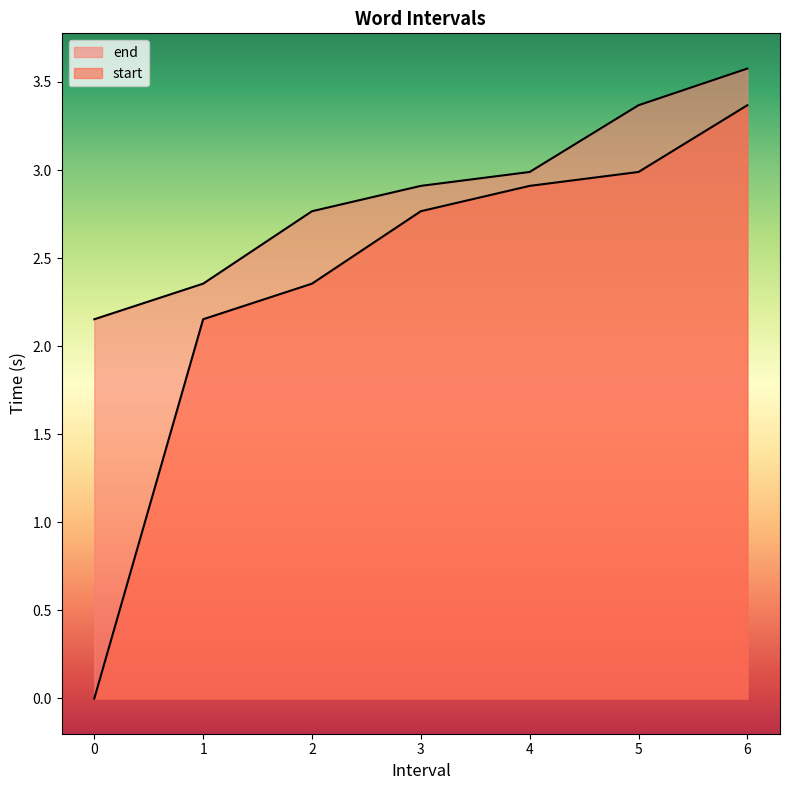

Which series has the largest total across all categories?

end